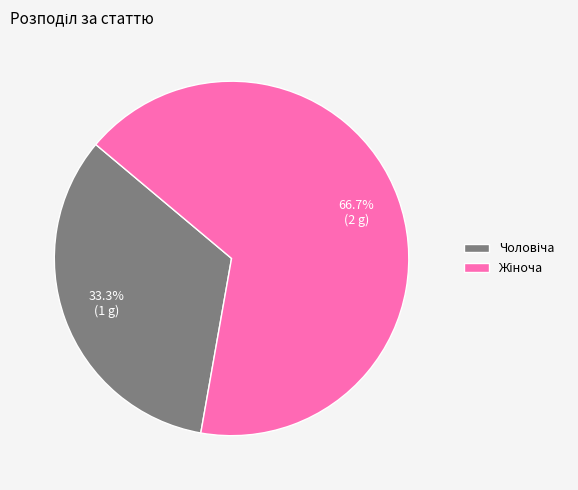

Is there any slice that represents more than half of the pie?

Yes